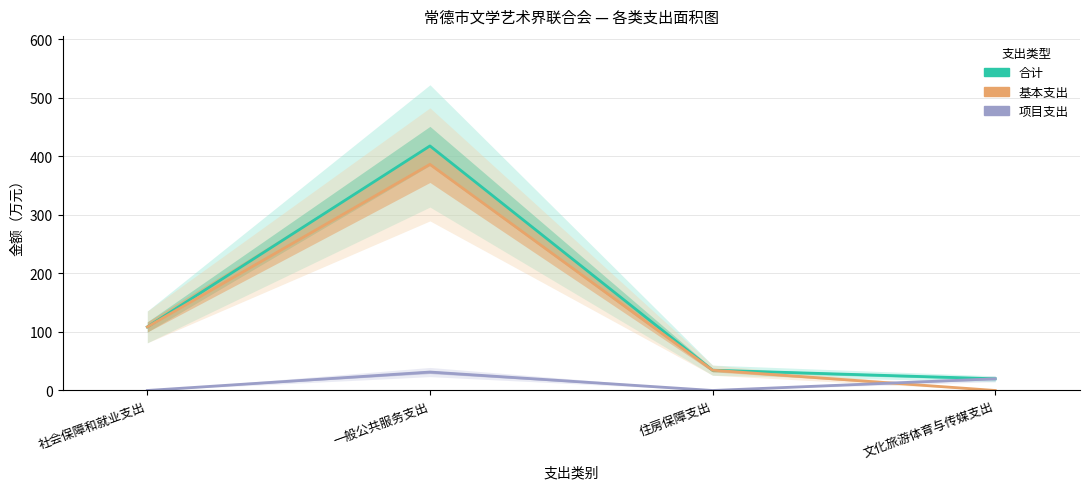

Where do 项目支出 and 基本支出 first cross each other?

住房保障支出 and 文化旅游体育与传媒支出